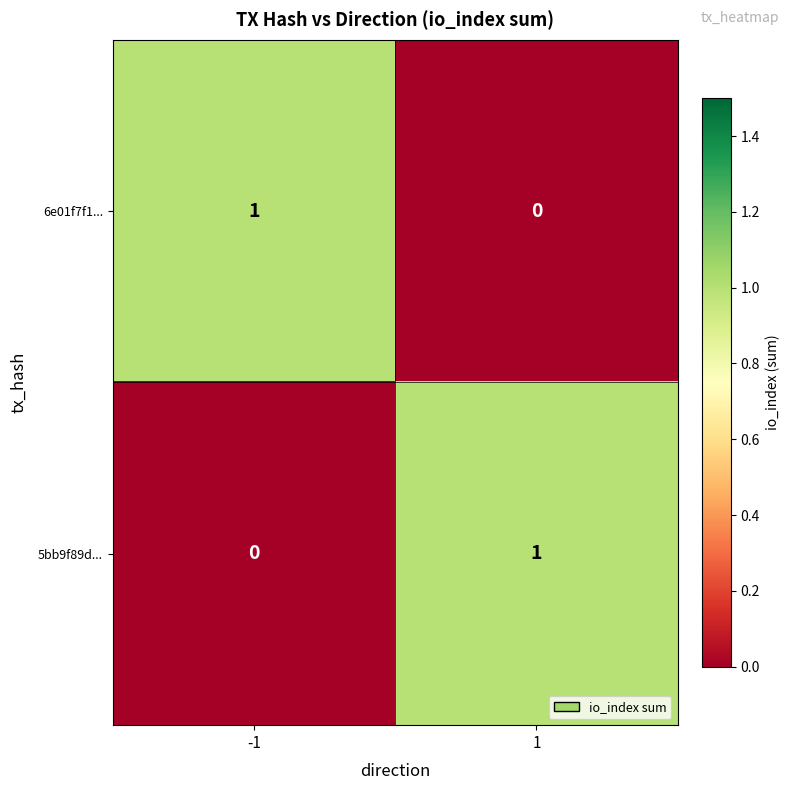

List the labels in order of 5bb9f89d... value, smallest first.

-1, 1